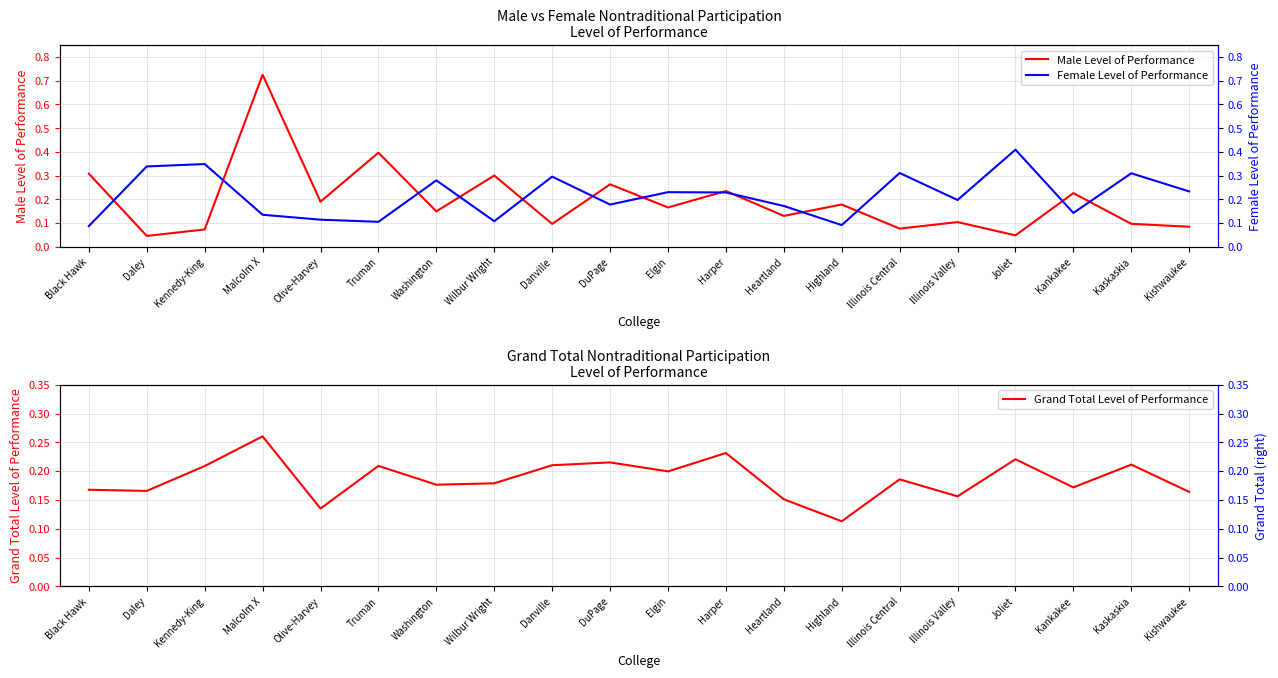

Is the value of Female Level of Performance at Elgin greater than the value of Male Level of Performance at Washington?

Yes